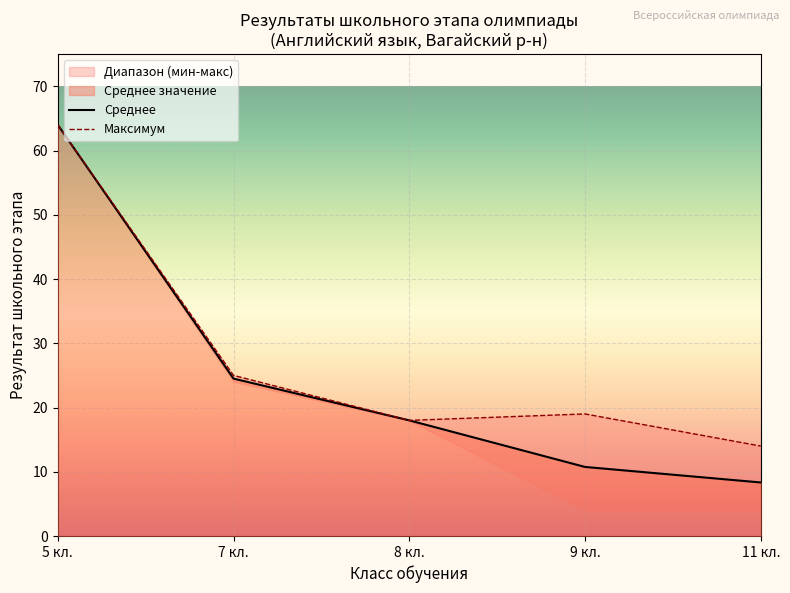

True or false: Среднее has a value of 10.8 at 9 кл..

True